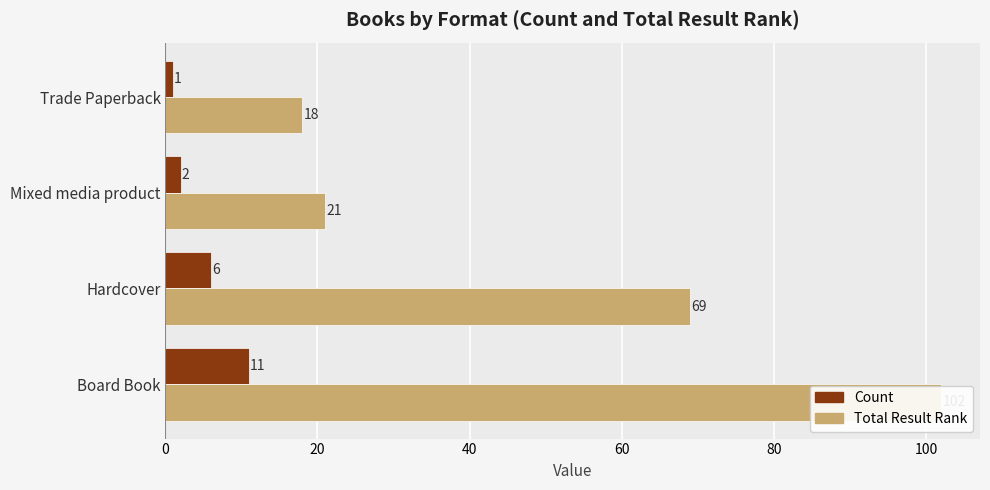

Which series has the largest total across all categories?

Total Result Rank